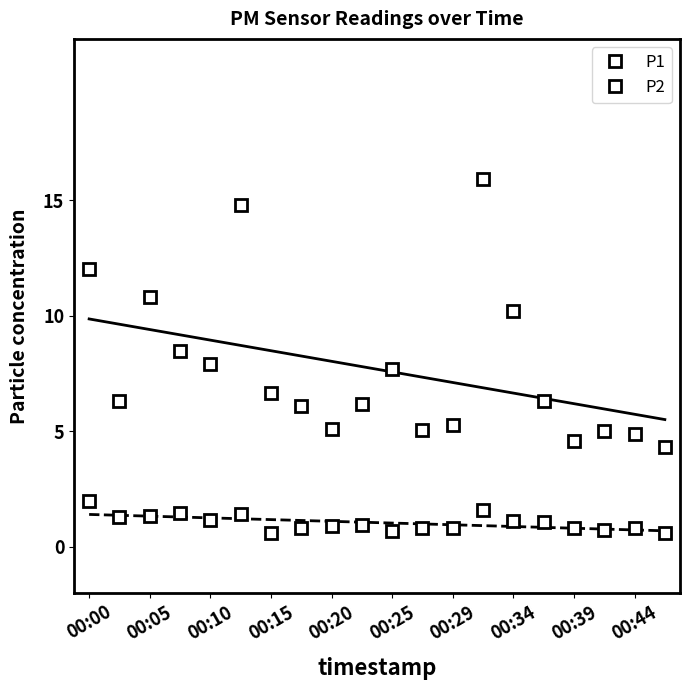

What is the maximum value shown in the chart?

15.9